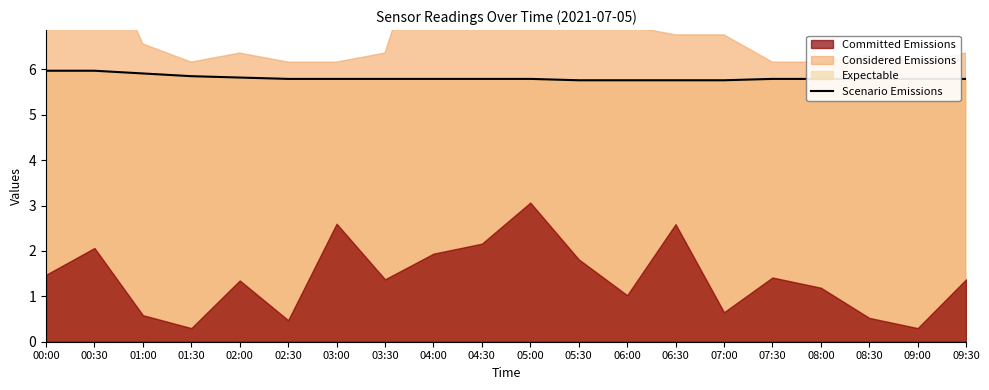

At which label is the value closest to 5?

05:30